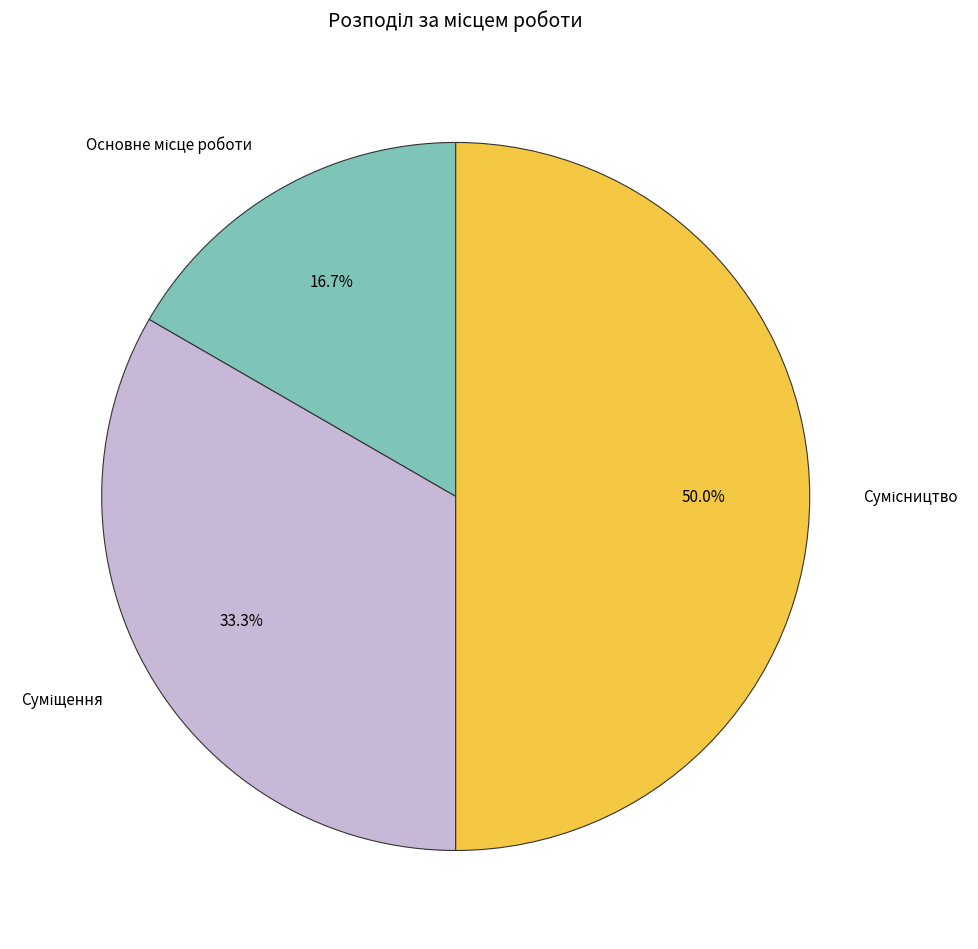

Count the number of slices in the pie.

3